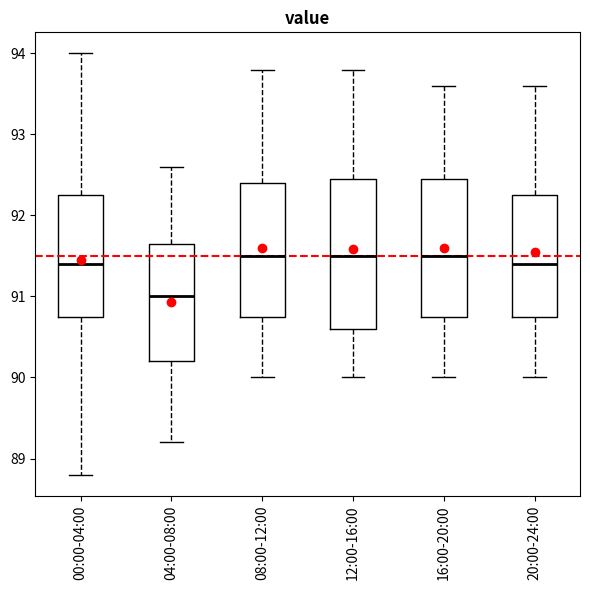

Where is the lower edge of the box for 04:00-08:00 on the y-axis? The values are not printed on the chart, so give them approximately, as read against the axis.

90.2